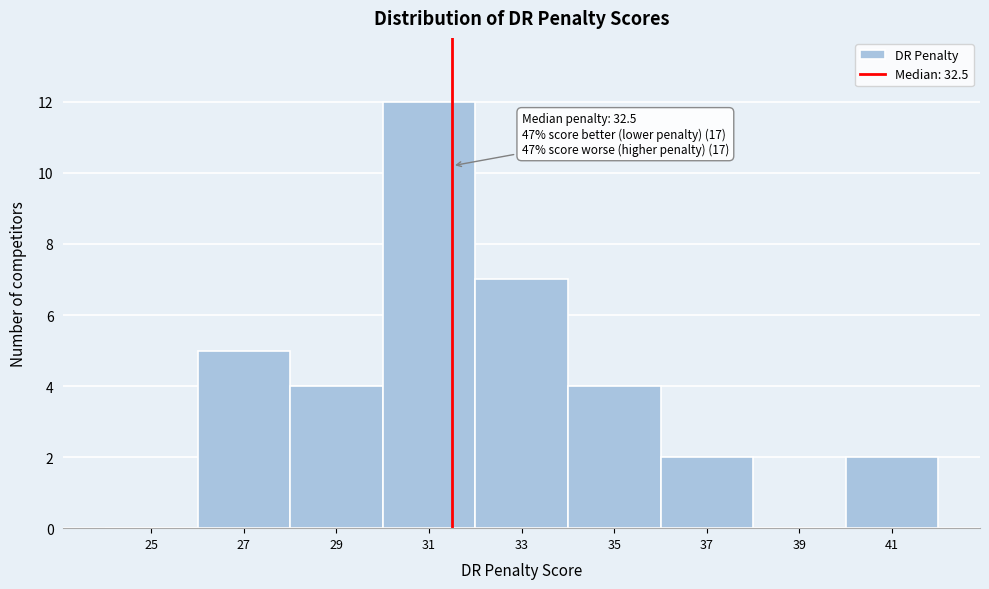

Reading left to right, list all the values displayed in this chart.

25=0	27=5	29=4	31=12	33=7	35=4	37=2	39=0	41=2